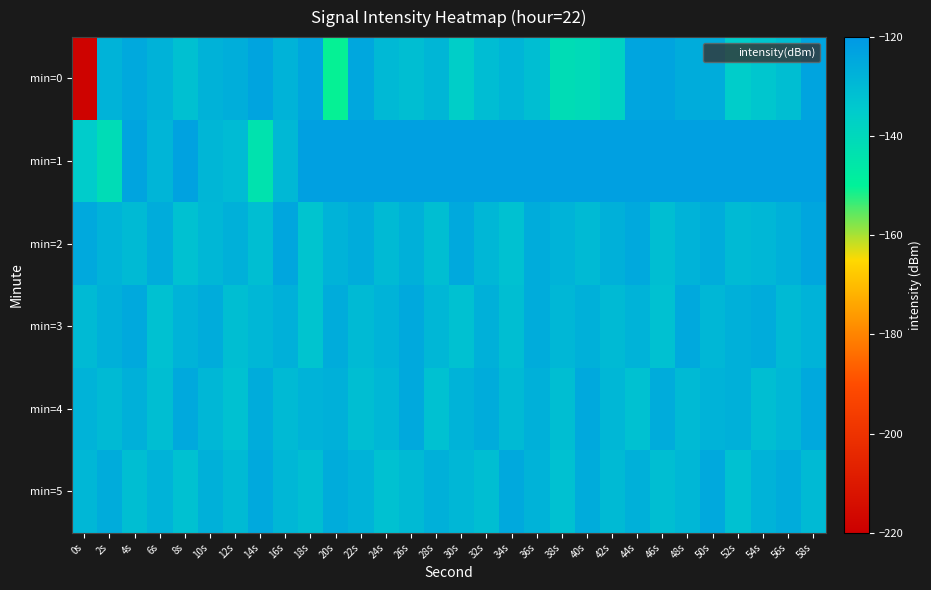

Which series has the widest spread of values?

min=0